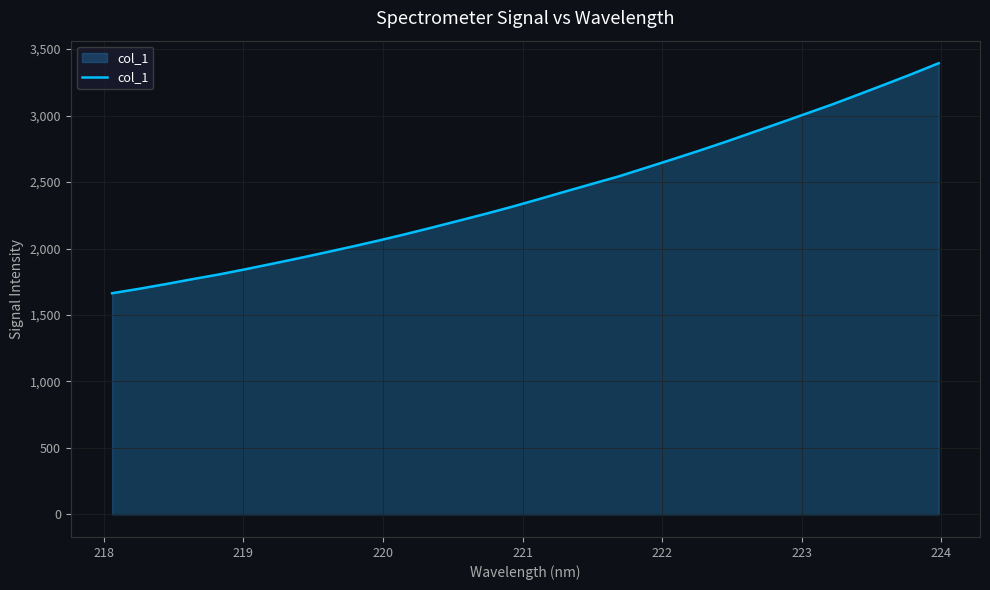

What is the difference between the maximum and minimum values?

1729.9